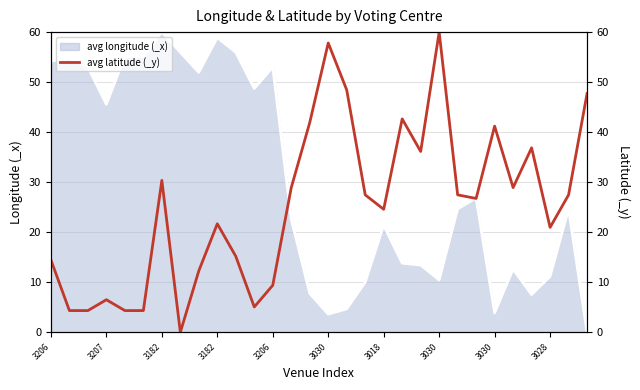

Reading right to left, extract all data points from this chart.

47.7	27.5	21.0	36.9	28.9	41.2	26.7	27.5	60.0	36.1	42.7	24.6	27.5	48.4	57.8	41.9	28.9	9.4	5.1	15.2	21.7	12.3	0.0	30.4	4.3	4.3	6.5	4.3	4.3	14.5